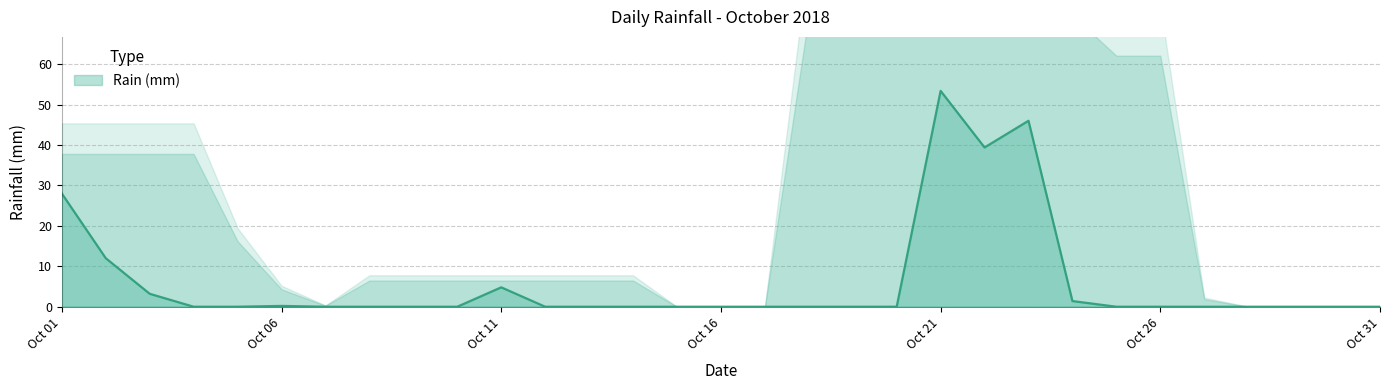

What is the difference between the maximum and minimum values?

53.4